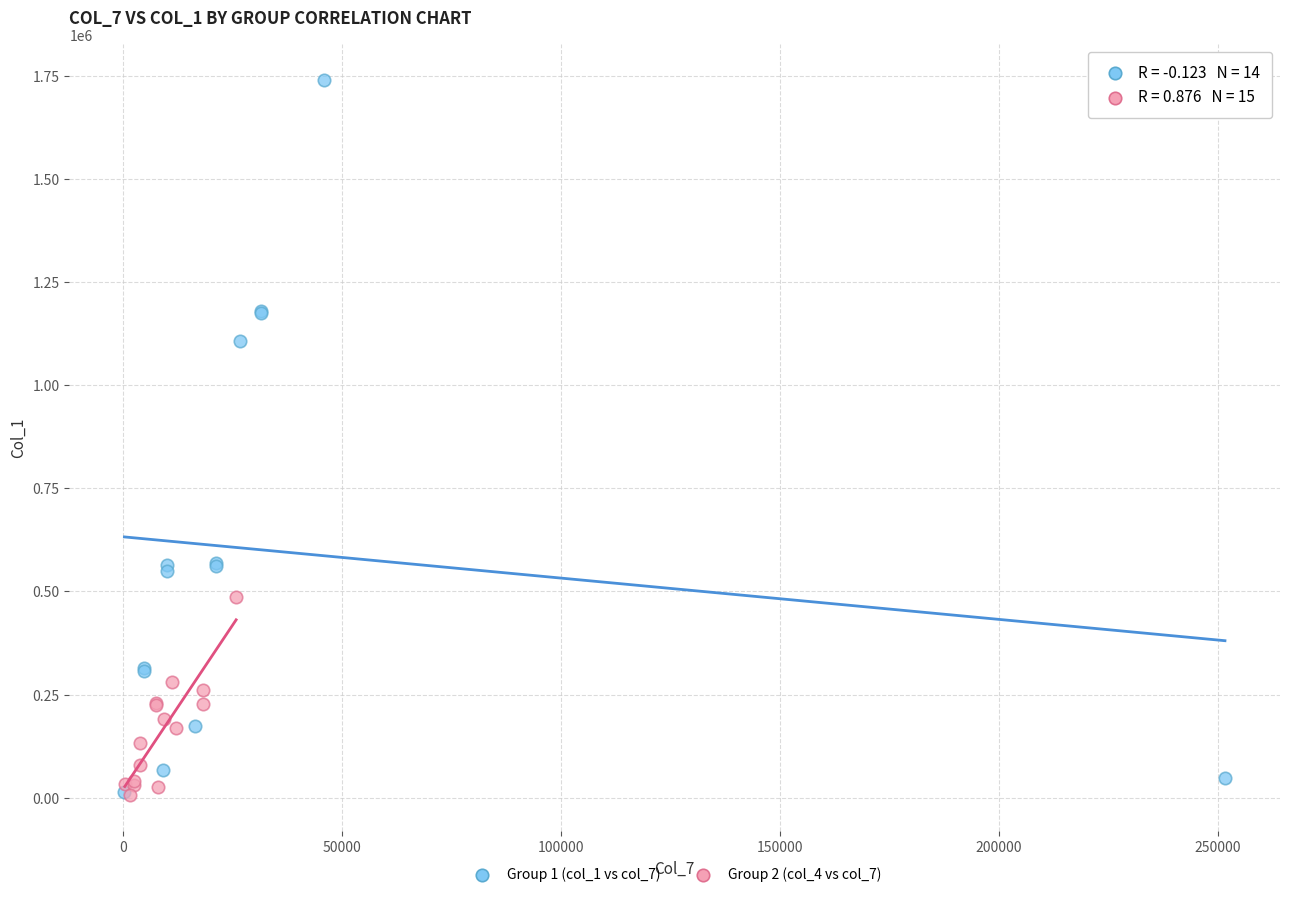

Which series contains the highest Y value?

Group 1 (col_1 vs col_7)